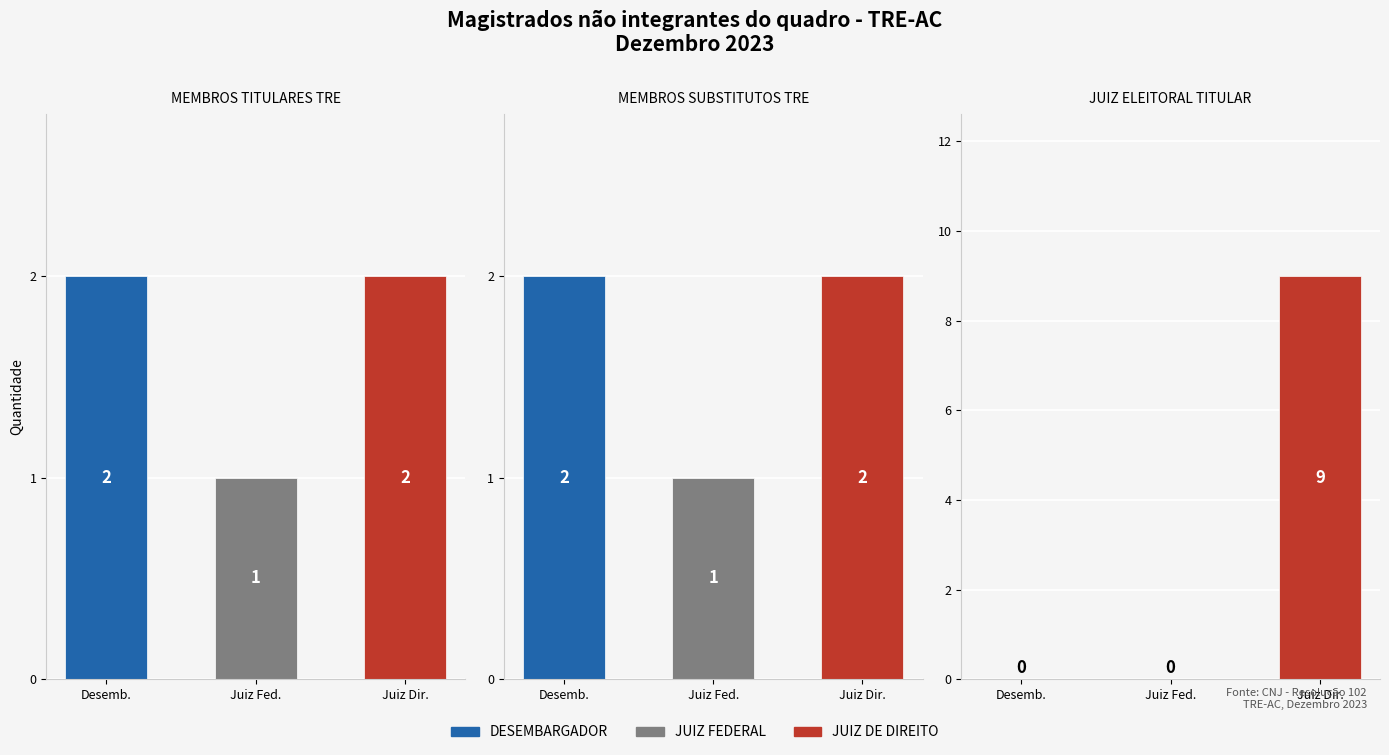

The value of DESEMBARGADOR at JUIZ ELEITORAL TITULAR is -1. True or false?

False